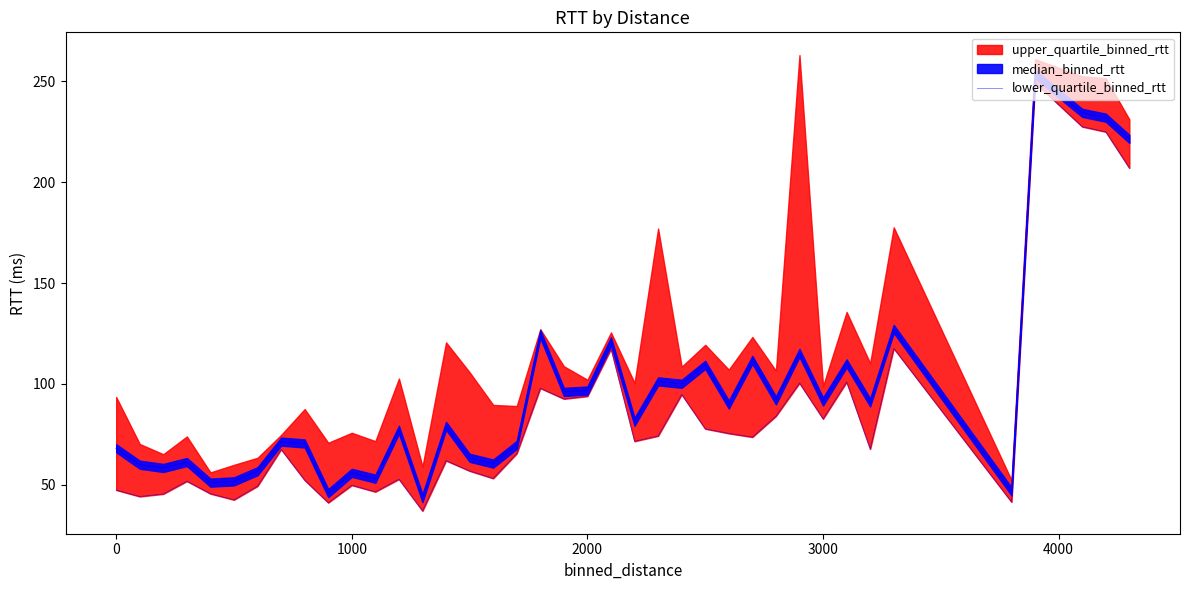

Does the chart have visible grid lines?

No